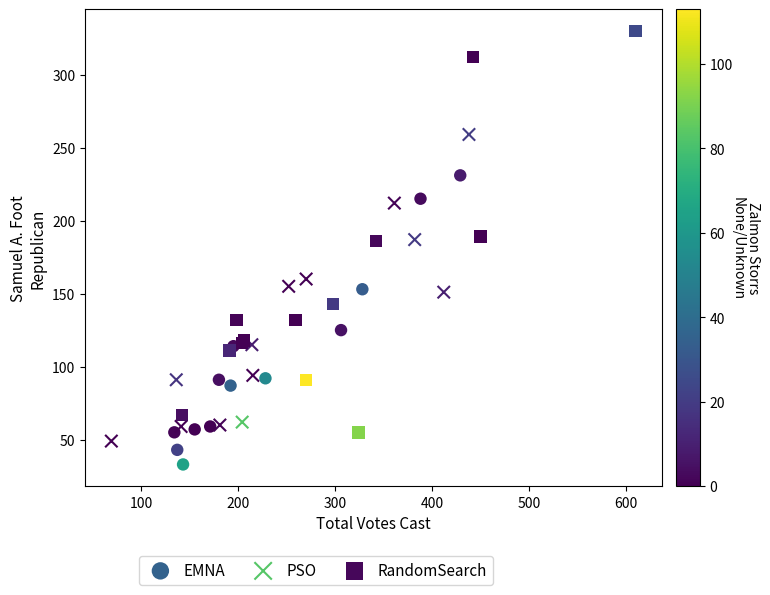

Which series reaches the maximum Y coordinate?

RandomSearch